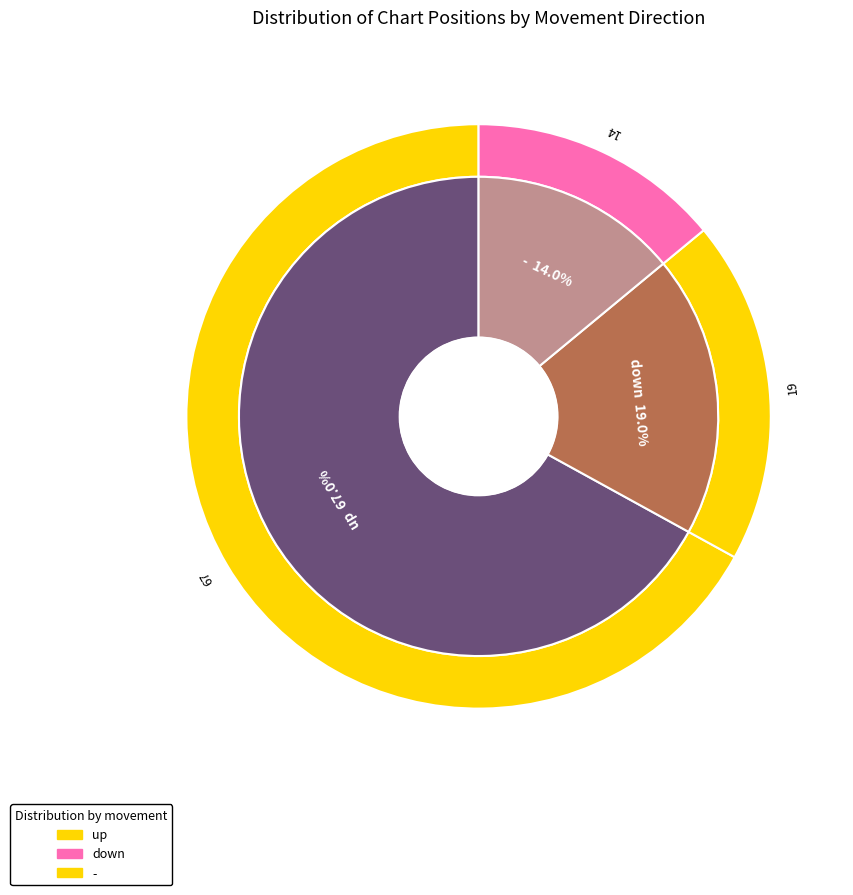

Which has a higher value, - or down?

down